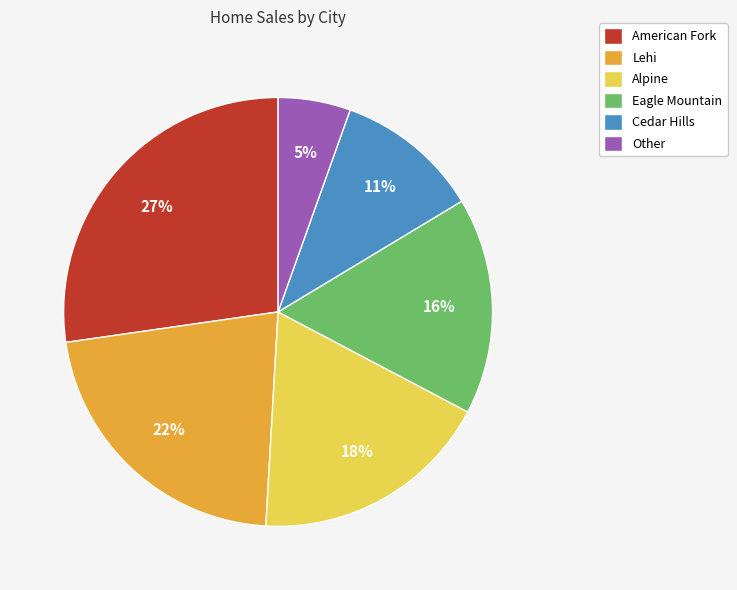

Which category has the biggest portion of the pie?

American Fork